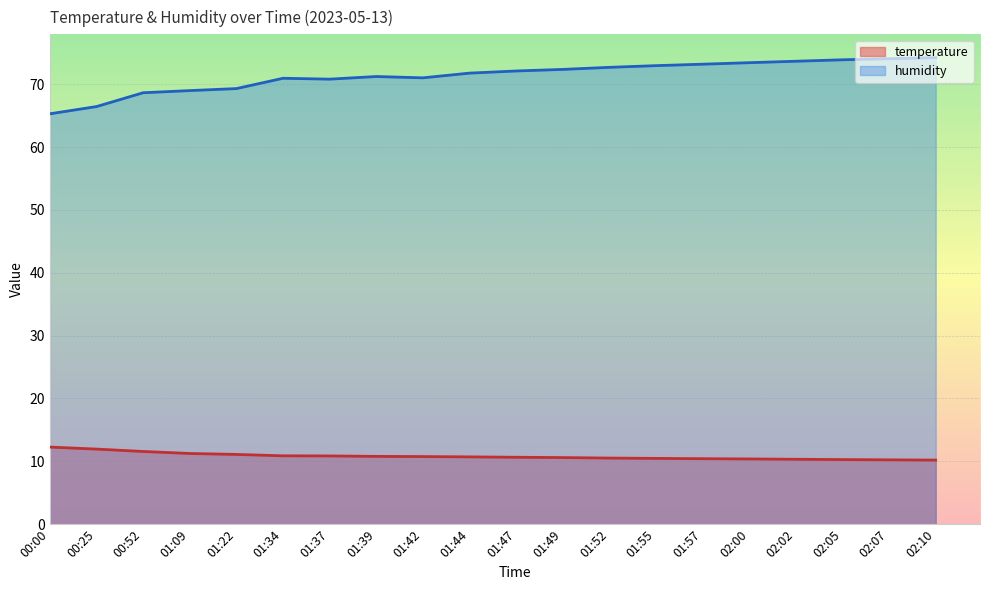

What is the total value across all series at 01:52?

83.2